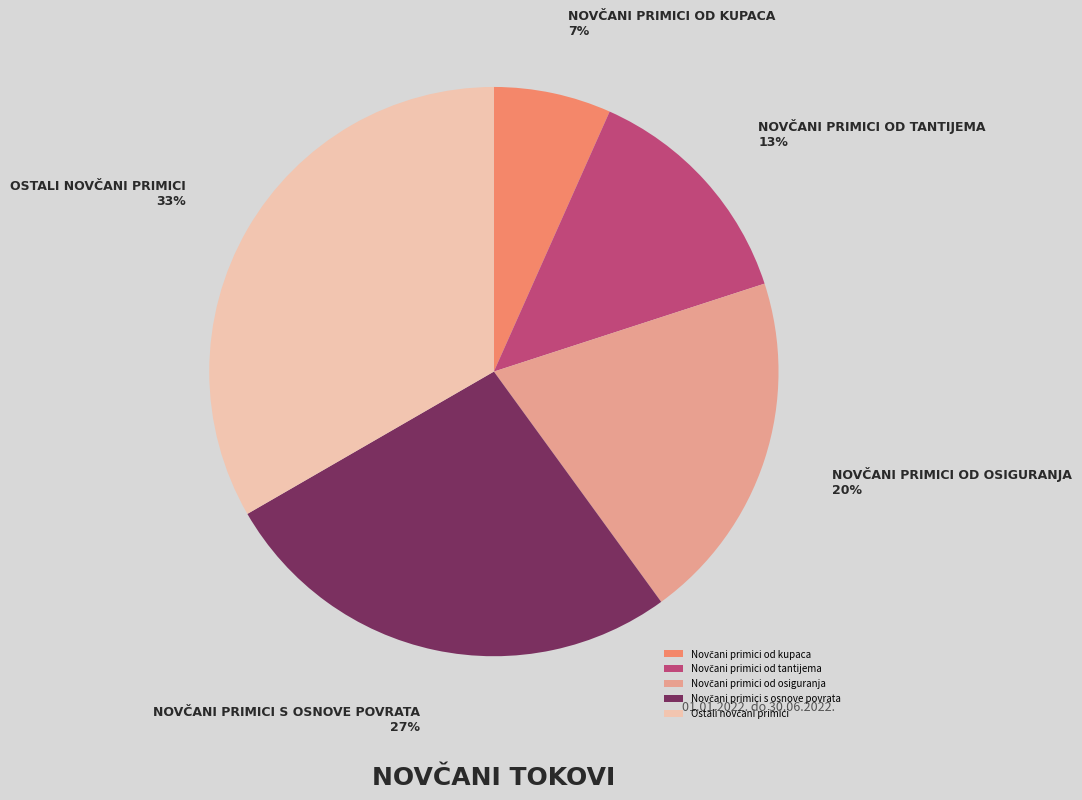

To the nearest percent, what is the average slice percentage?

20%